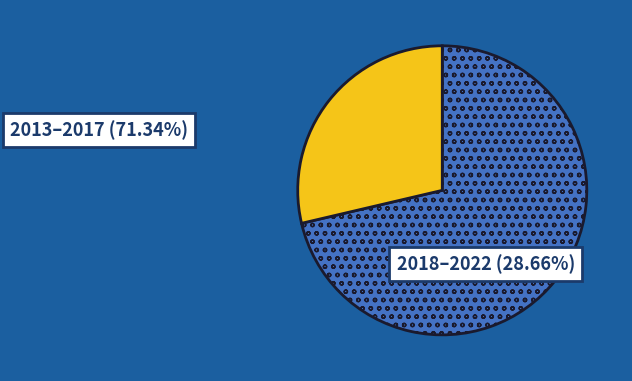

Approximately how many times larger is the value at 2013–2017 compared to 2018–2022?

2.5